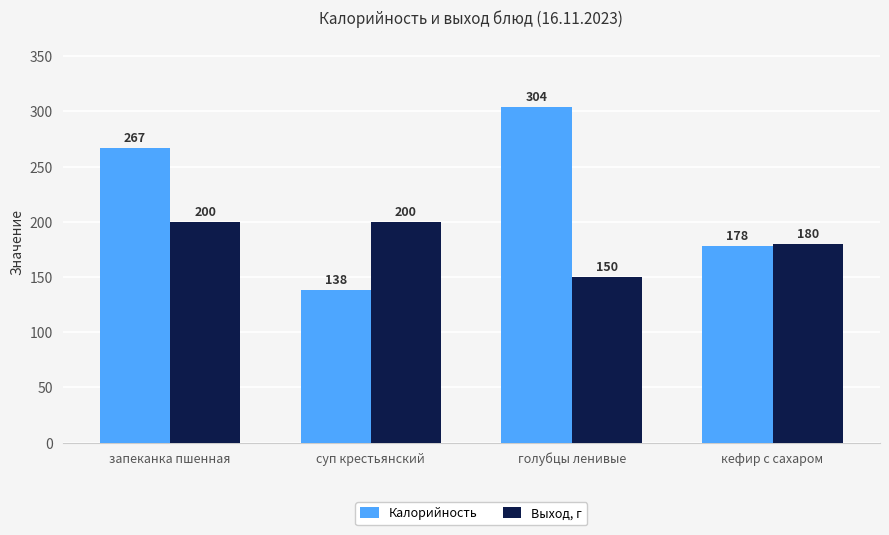

What is the spread (max minus min) of values at запеканка пшенная?

67